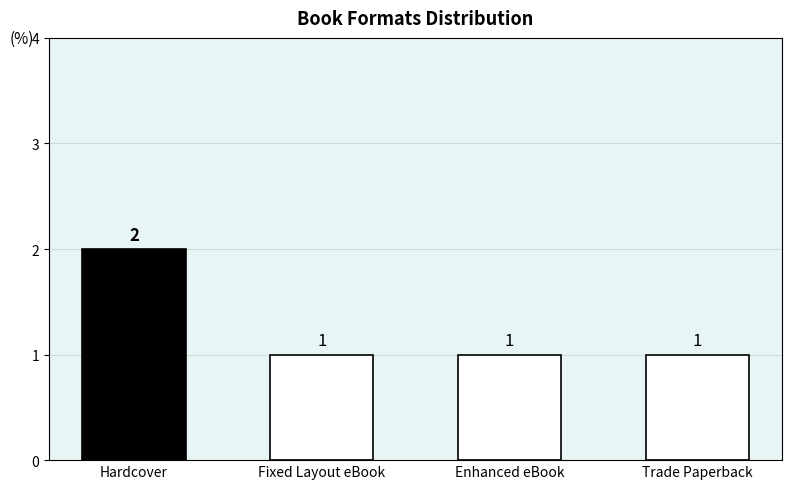

Reading right to left, what are all the values shown in this chart?

Trade Paperback=1	Enhanced eBook=1	Fixed Layout eBook=1	Hardcover=2